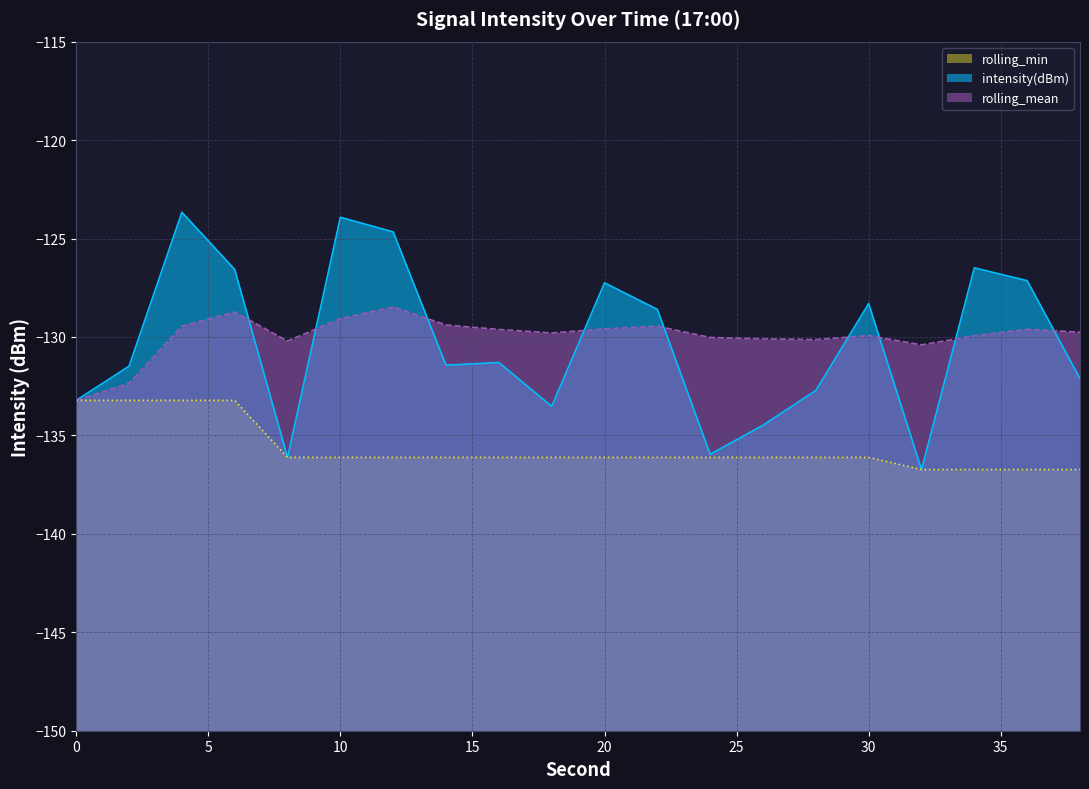

What is the difference between the maximum and minimum values in the rolling_mean series?

4.7